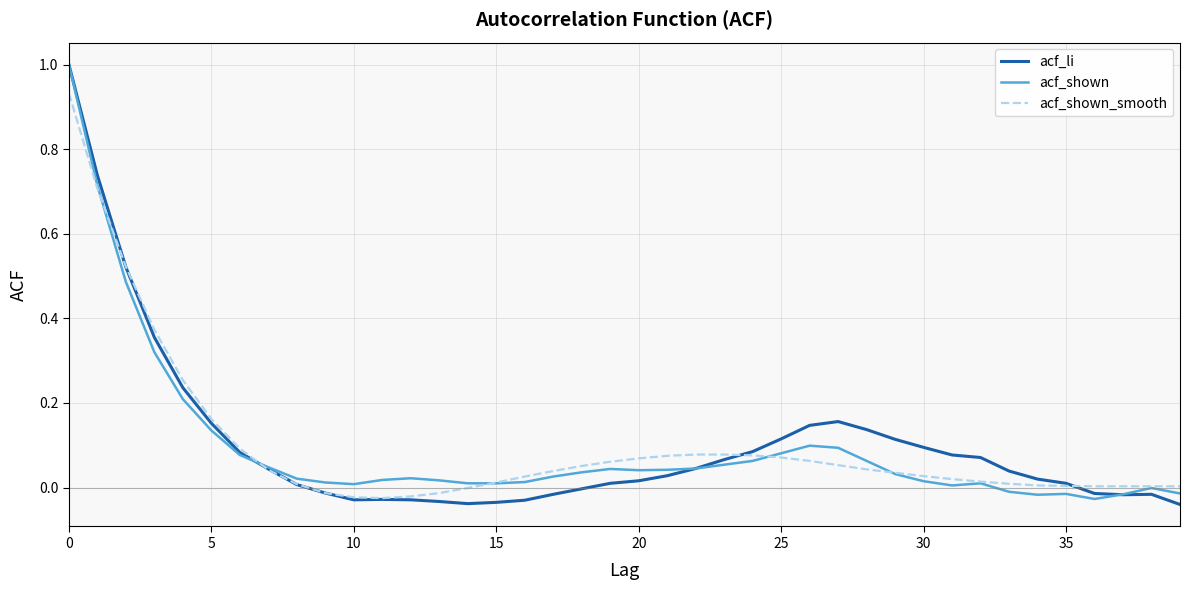

What are all the series names shown in the legend?

acf_li, acf_shown, acf_shown_smooth